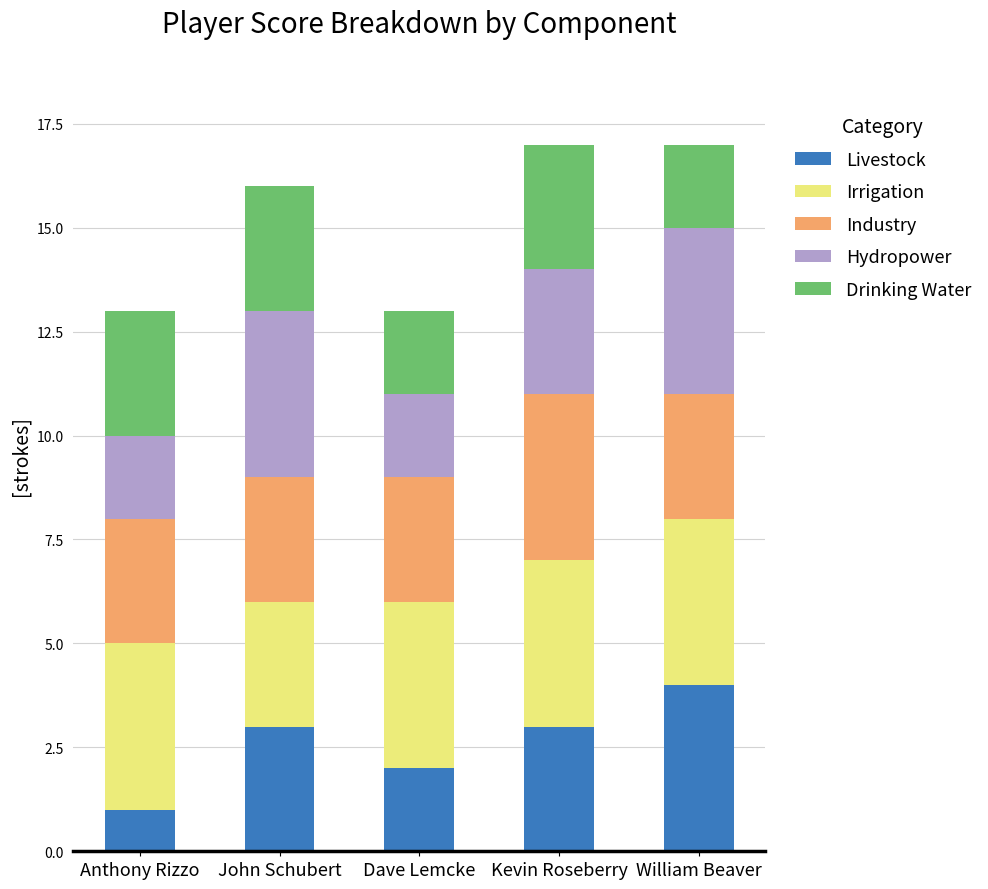

Which category has the highest value in the Livestock series?

William Beaver